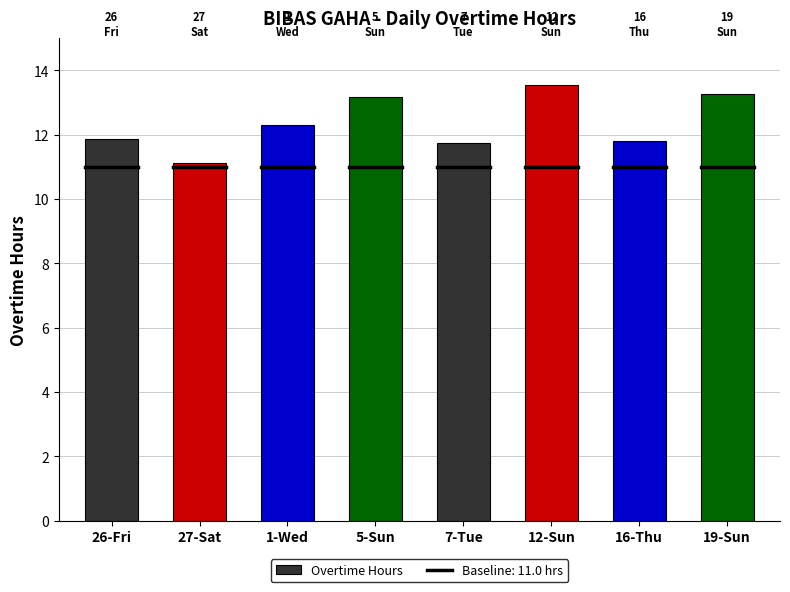

What is the greatest value displayed?

13.5